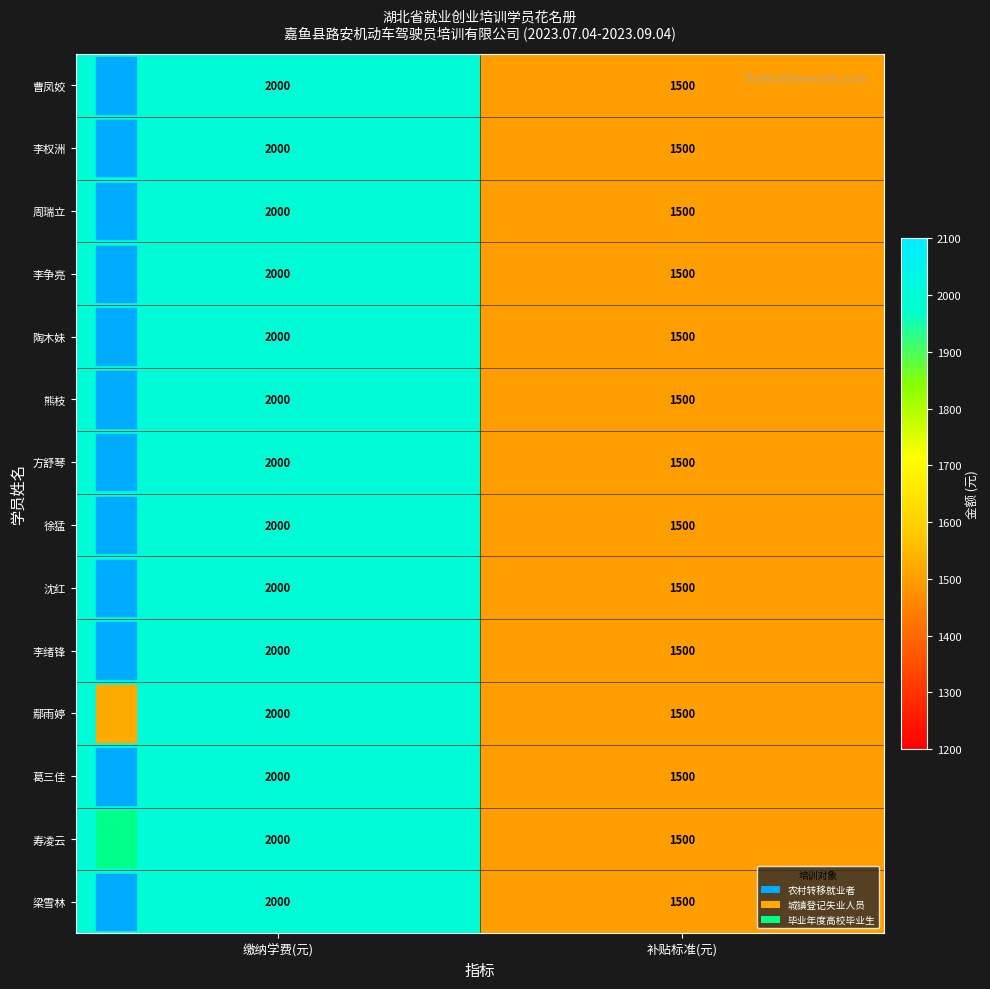

What value does the 李权洲 series have at 缴纳学费(元)?

2000